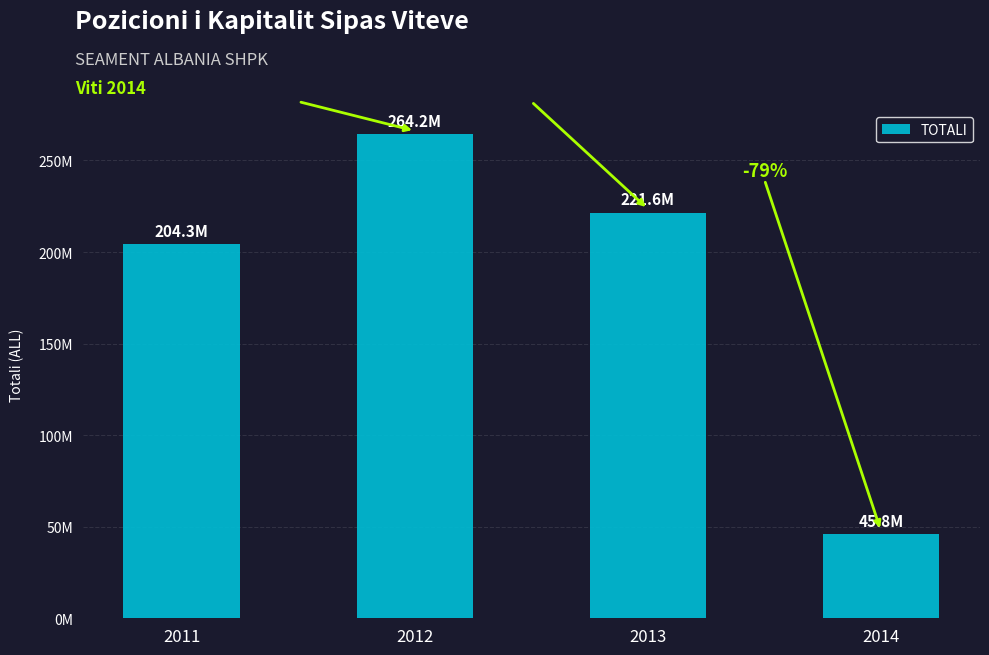

Does the chart contain any negative values?

No